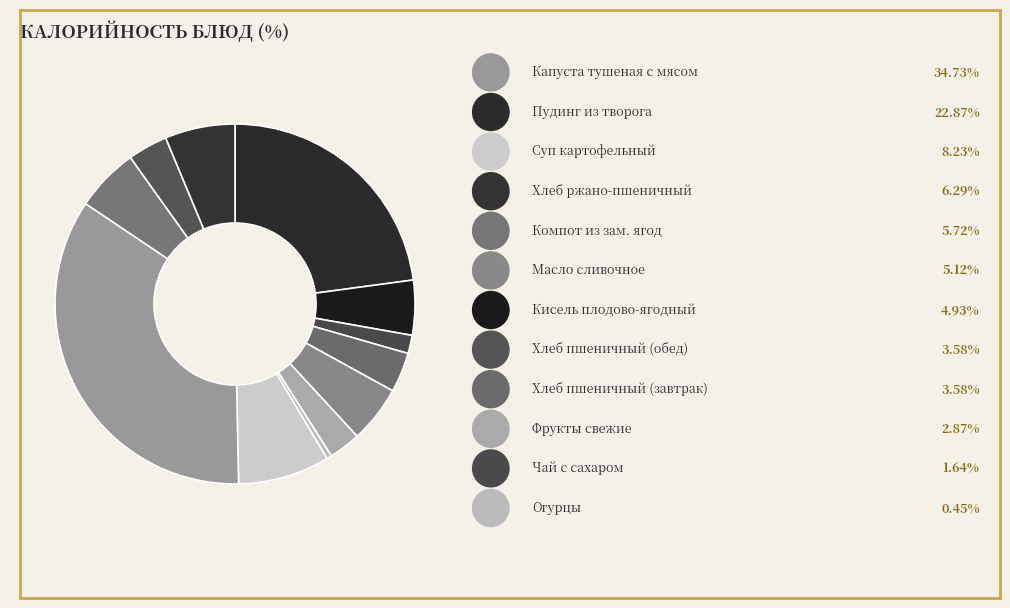

Is there any slice that represents more than half of the pie?

No